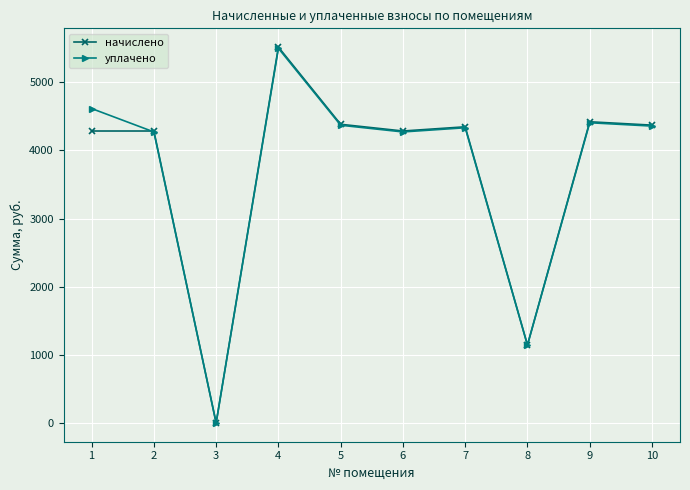

At how many categories does at least one series exceed 777?

9